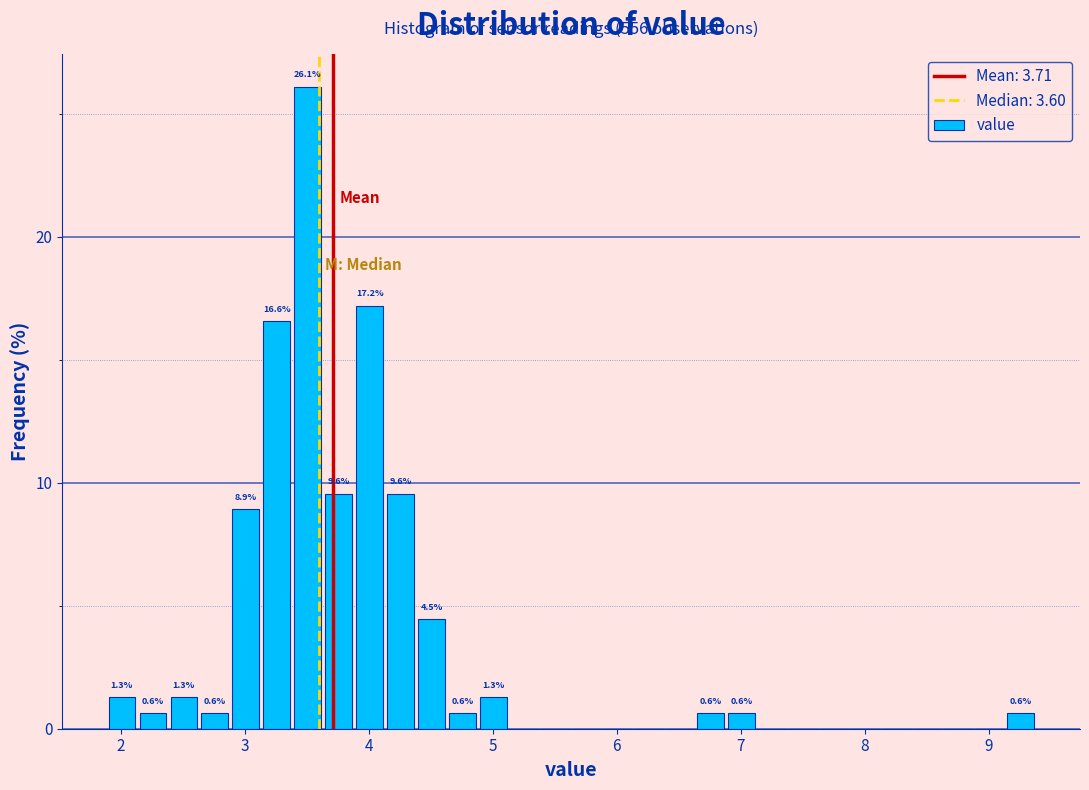

Read against the x-axis, roughly where is the centre of the tallest bar?

3.5